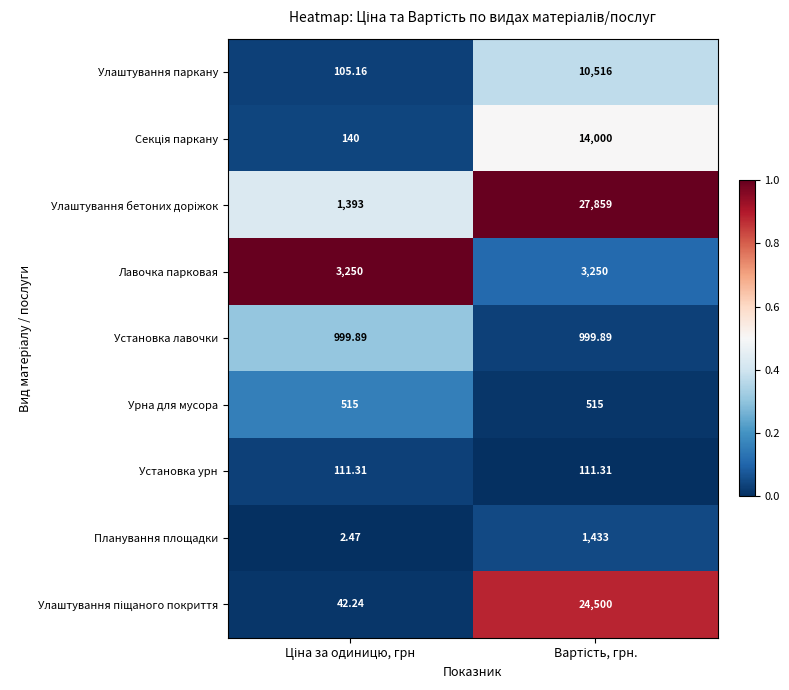

How many series are shown in this chart?

9